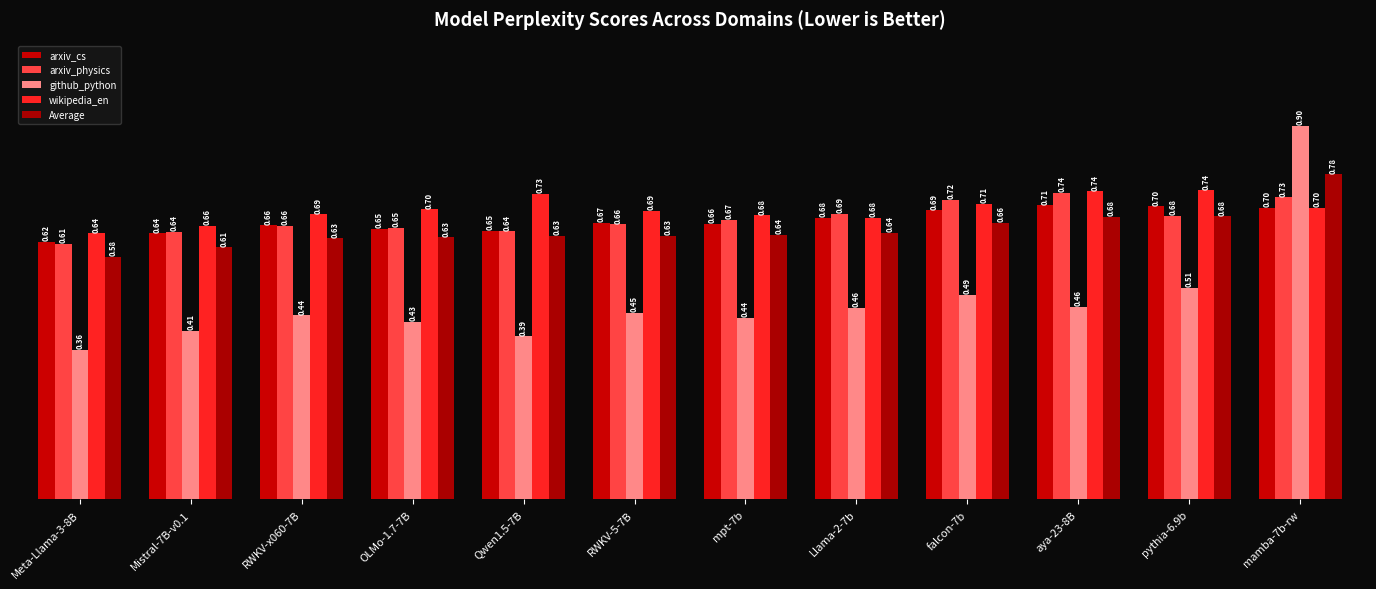

Which has a higher value, aya-23-8B or Meta-Llama-3-8B?

aya-23-8B